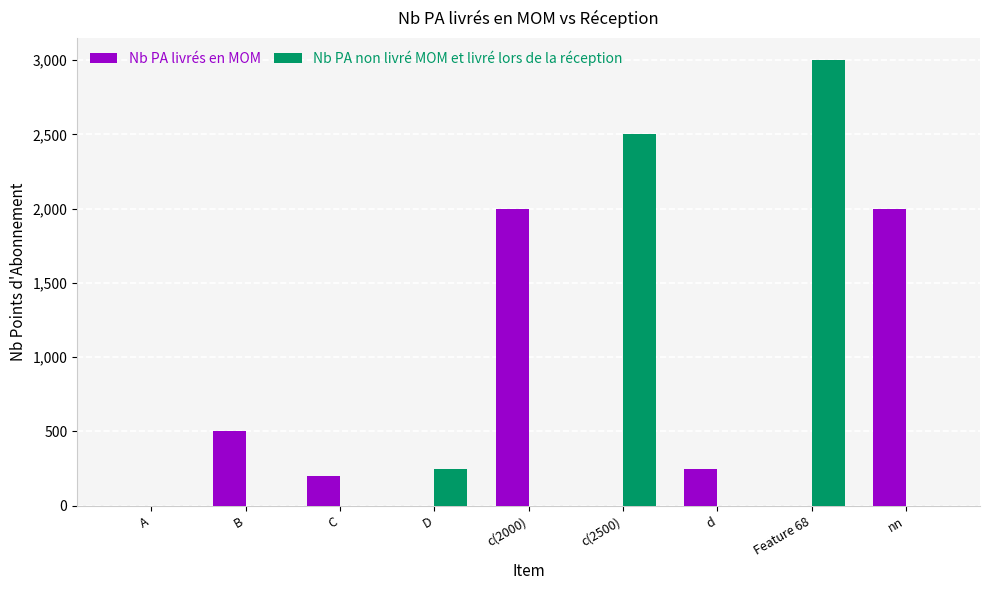

Reading left to right, list all the values displayed in this chart.

Nb PA livrés en MOM: 0	500	200	0	2000	0	250	0	2000
Nb PA non livré MOM et livré lors de la réception: 0	0	0	250	0	2500	0	3000	0